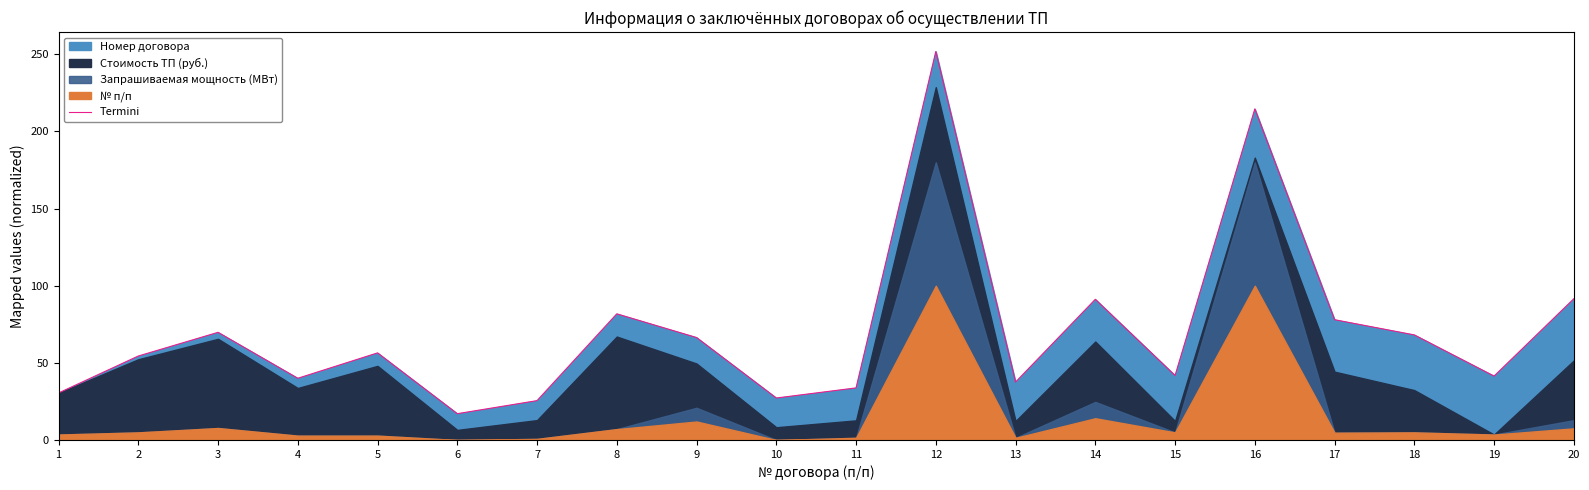

Approximately how many times larger is the value at 20 compared to 11?

2.7